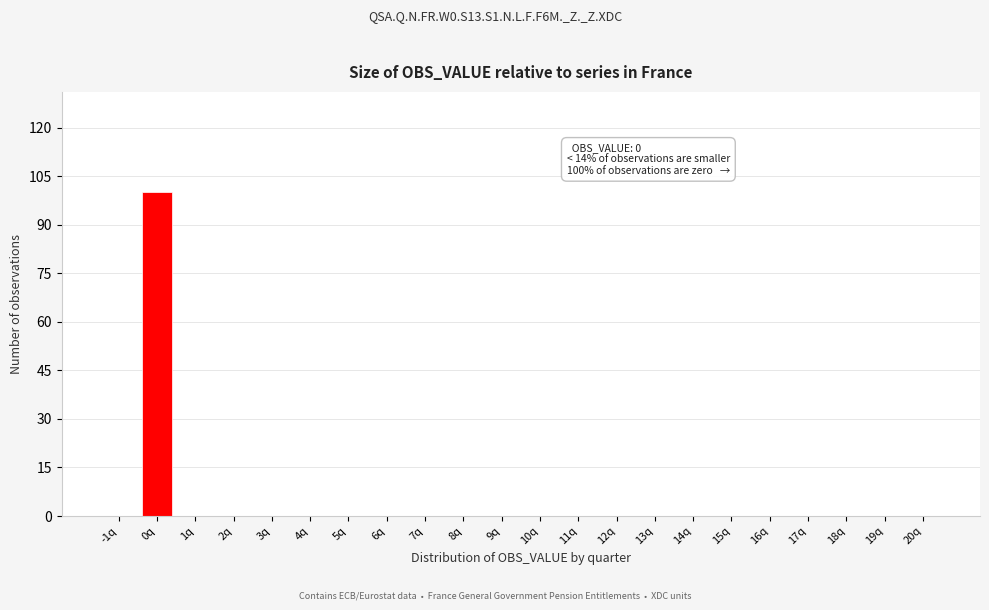

Reading left to right, extract all data points from this chart.

-1q=0	0q=100	1q=0	2q=0	3q=0	4q=0	5q=0	6q=0	7q=0	8q=0	9q=0	10q=0	11q=0	12q=0	13q=0	14q=0	15q=0	16q=0	17q=0	18q=0	19q=0	20q=0